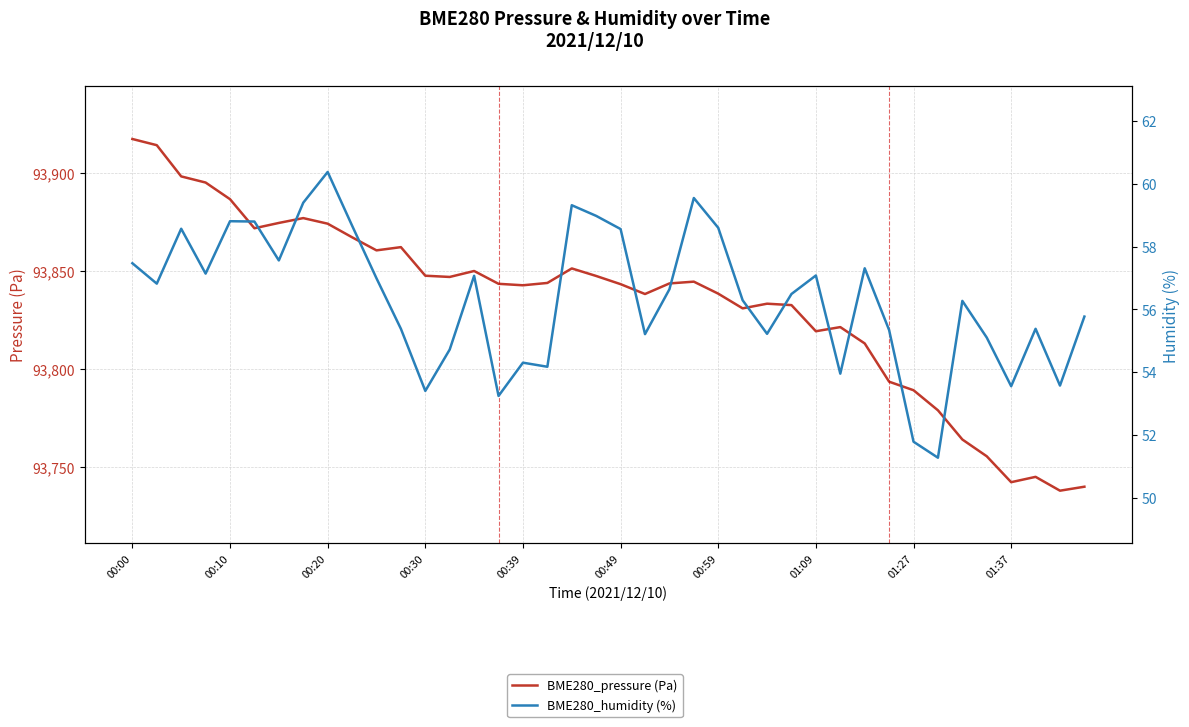

List the series in order of their peak value, highest first.

BME280_pressure (Pa), BME280_humidity (%)